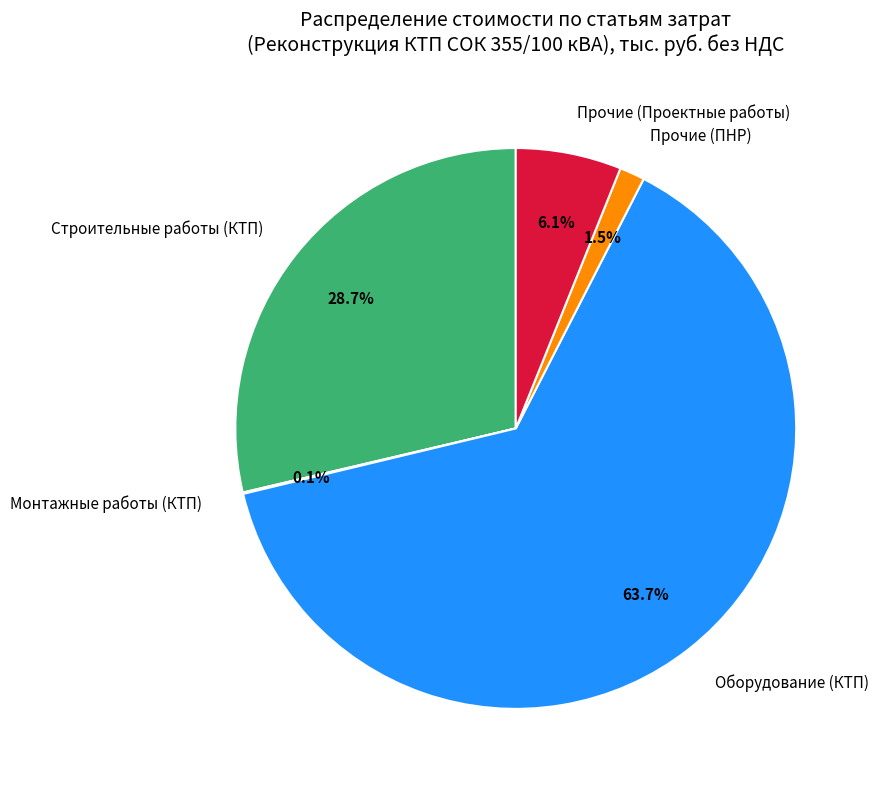

What is the majority slice?

Оборудование (КТП)